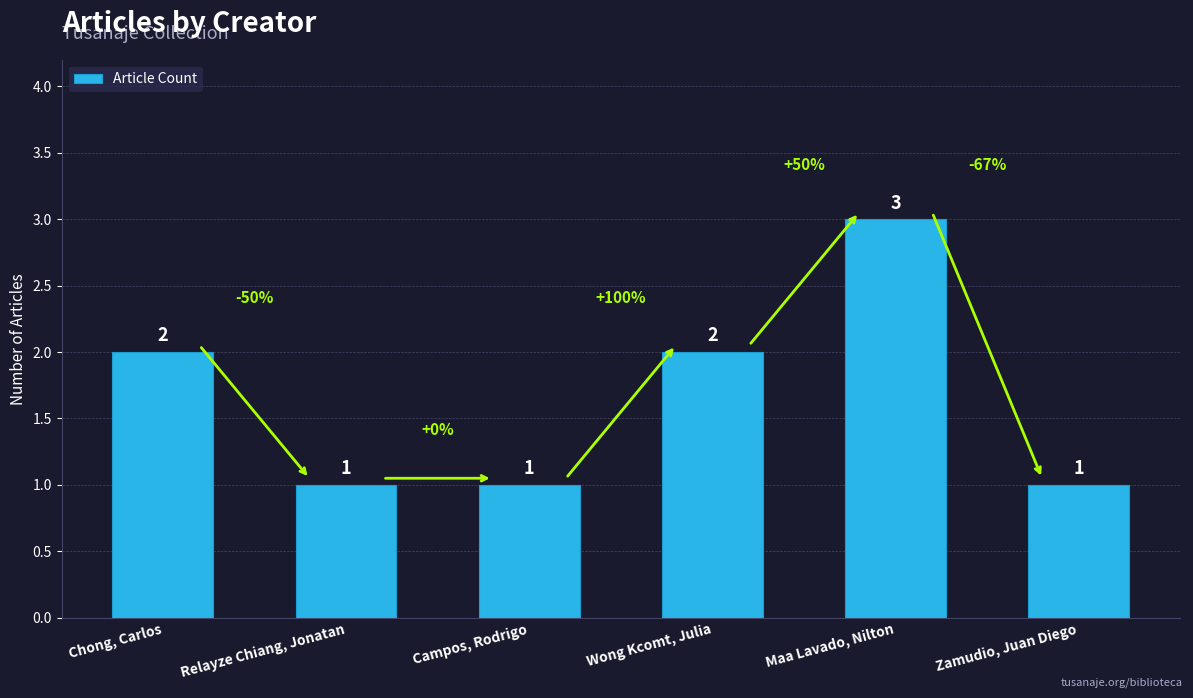

Reading right to left, list all the values displayed in this chart.

Zamudio, Juan Diego=1	Maa Lavado, Nilton=3	Wong Kcomt, Julia=2	Campos, Rodrigo=1	Relayze Chiang, Jonatan=1	Chong, Carlos=2